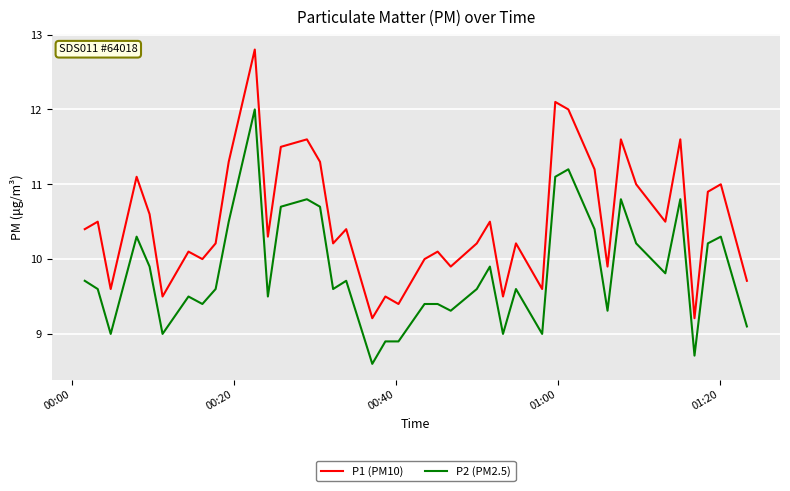

Which series has the largest range (max minus min)?

P1 (PM10)